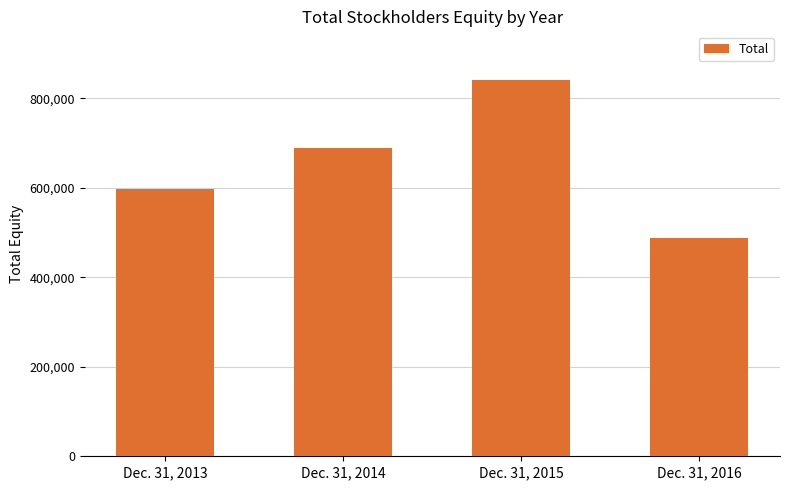

How many data points does each series have?

4